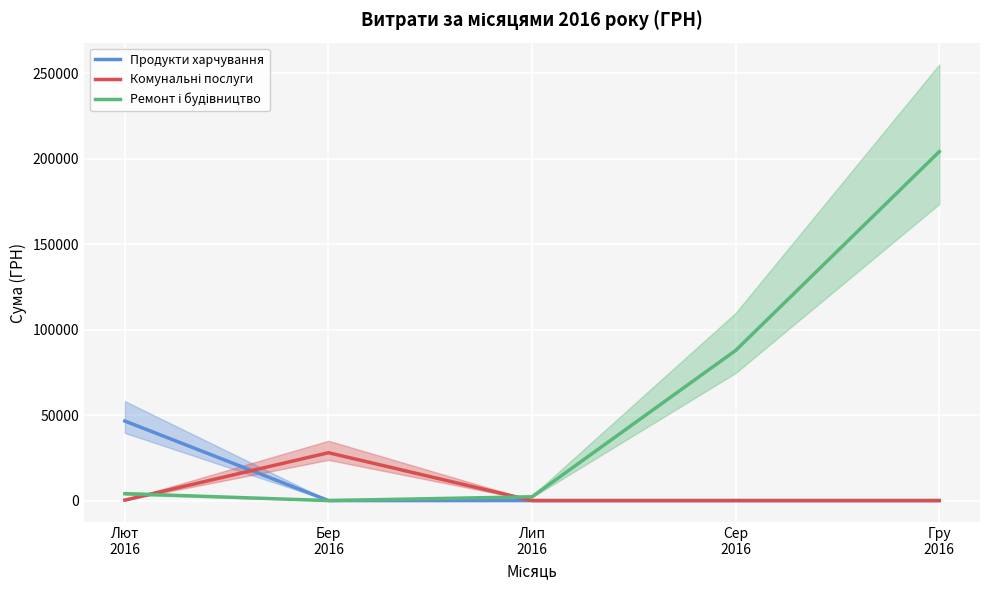

Where do Комунальні послуги and Продукти харчування first cross each other?

Лют
2016 and Бер
2016